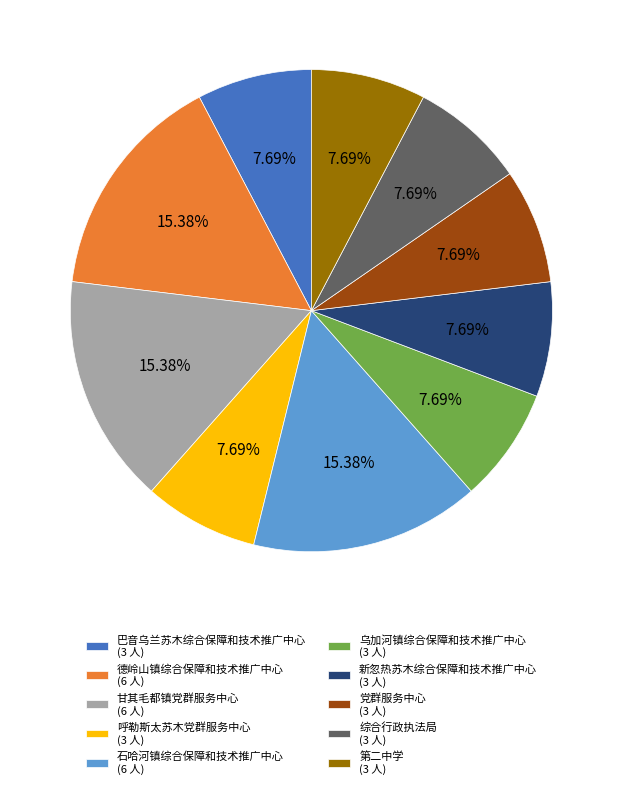

The 呼勒斯太苏木党群服务中心 slice represents 1% of the pie. True or false?

False